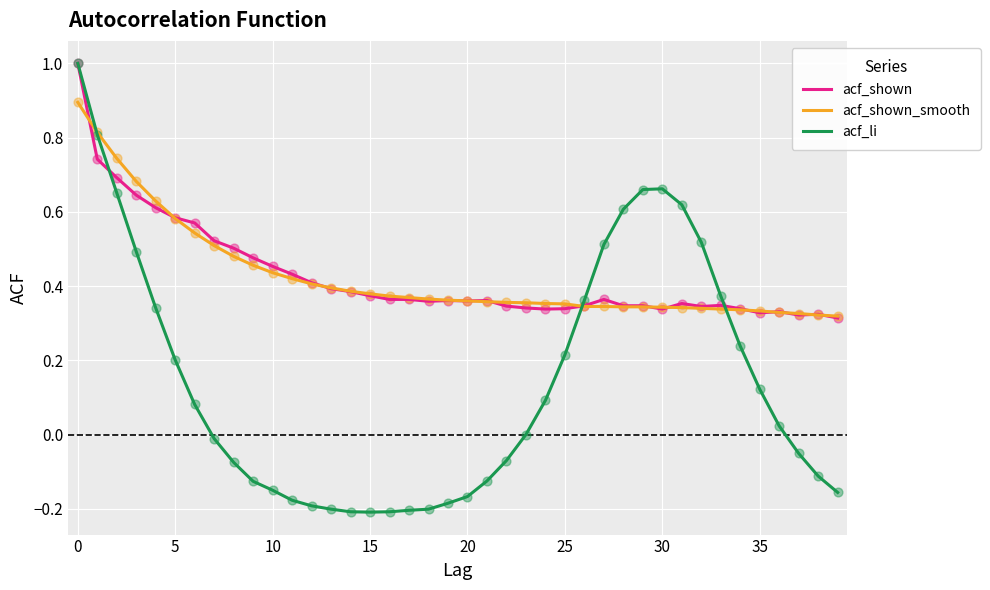

Which series has the widest spread of values?

acf_li